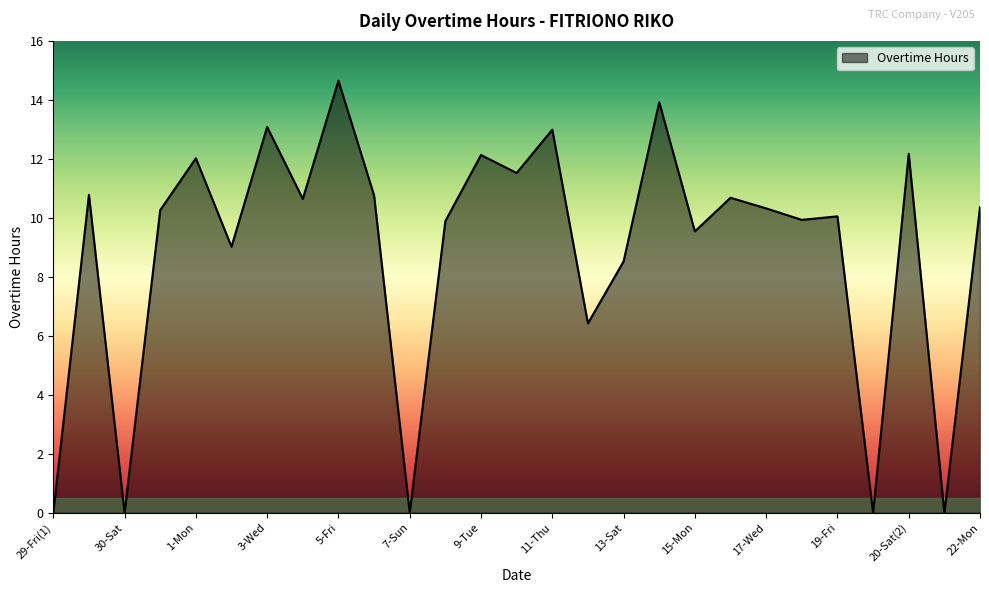

What is the difference between the maximum and minimum values?

14.7